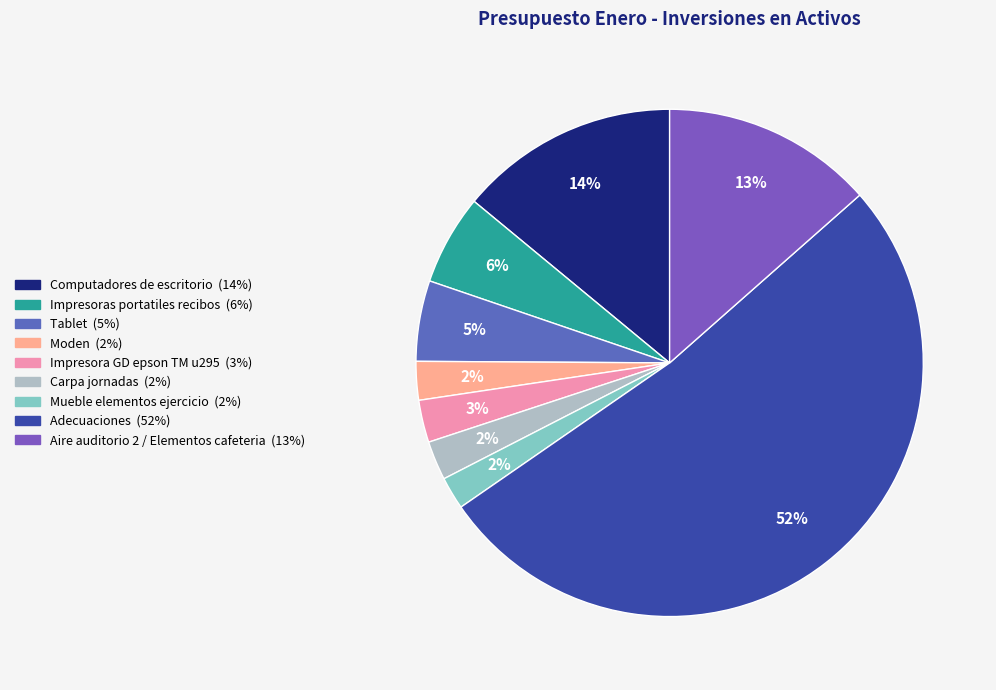

The Tablet slice represents 1% of the pie. True or false?

False